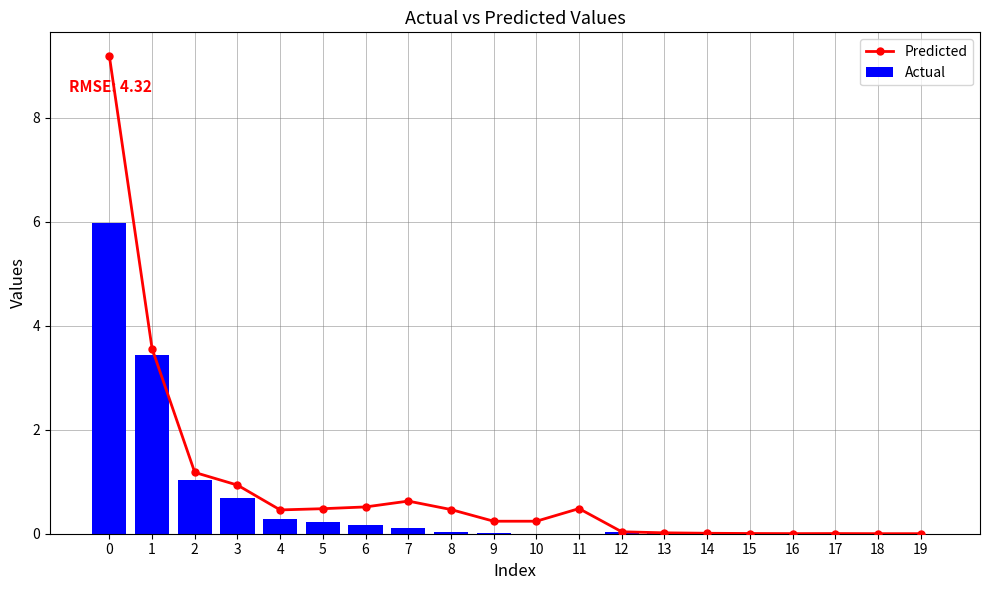

Between 8 and 9, which series saw the biggest shift?

Predicted